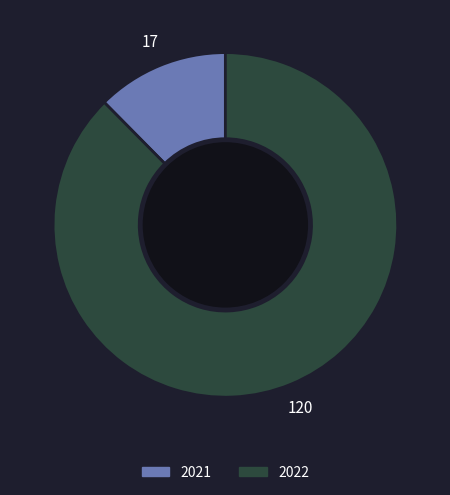

Count the number of slices in the pie.

2